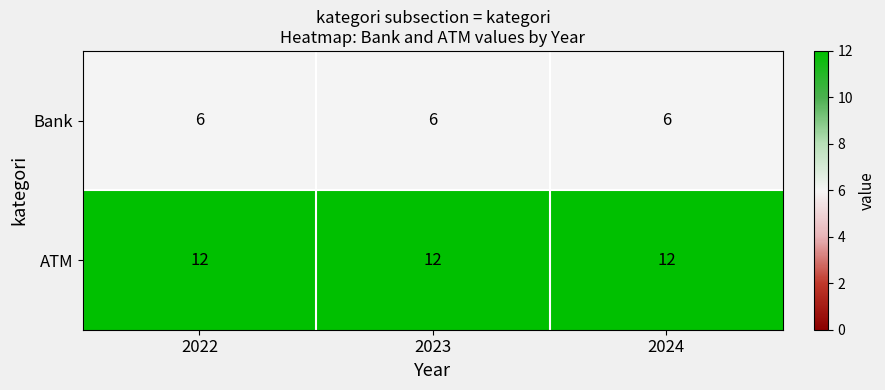

Rank the series by their average value, from lowest to highest.

Bank, ATM